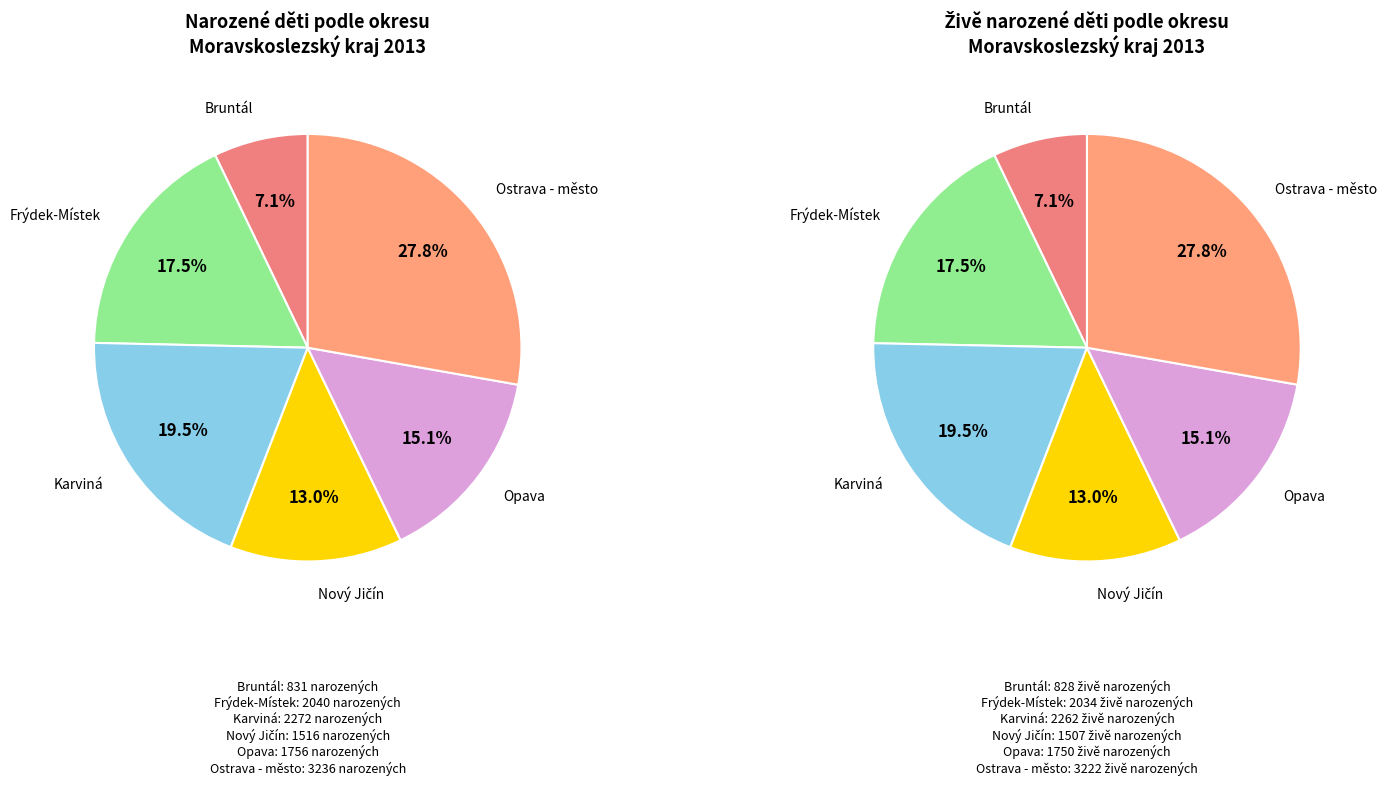

Combined, what portion of the pie is Ostrava - město and Bruntál?

34.9%